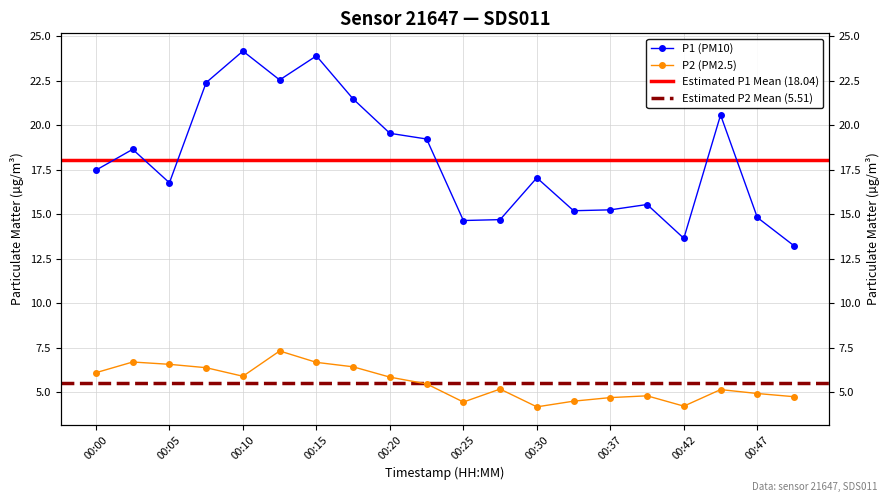

True or false: P2 and P1 intersect in this chart.

False